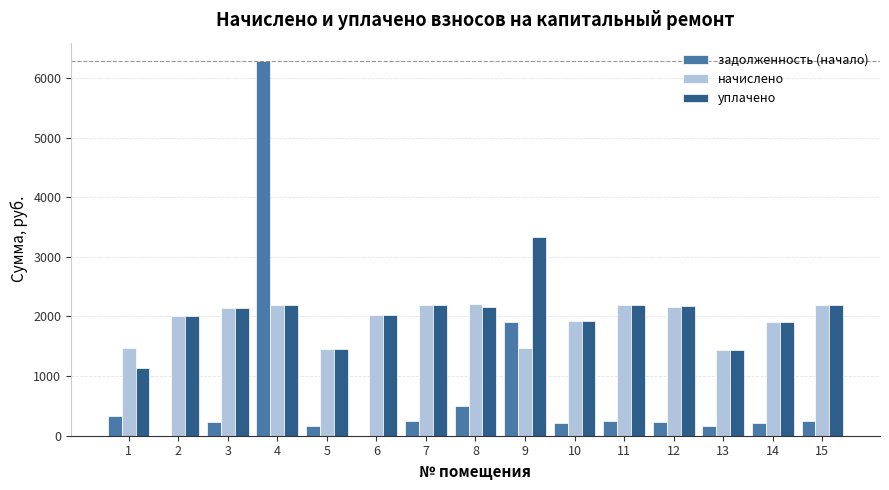

Which series has the largest total across all categories?

уплачено